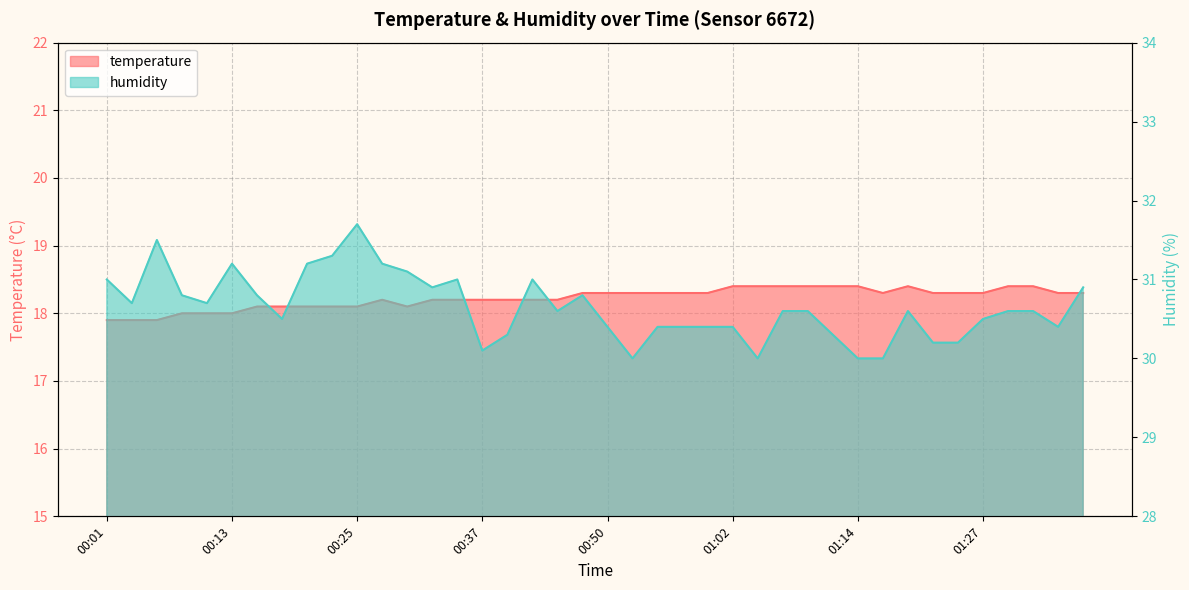

Which label corresponds to the smallest value in the chart?

00:01